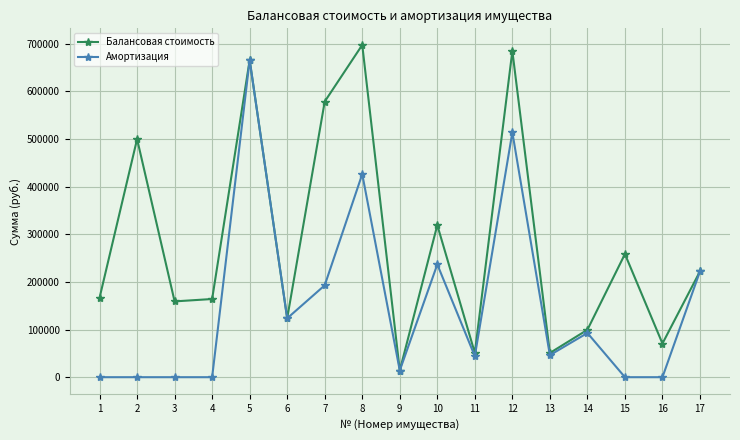

List the series in order of their overall mean, highest first.

Балансовая стоимость, Амортизация